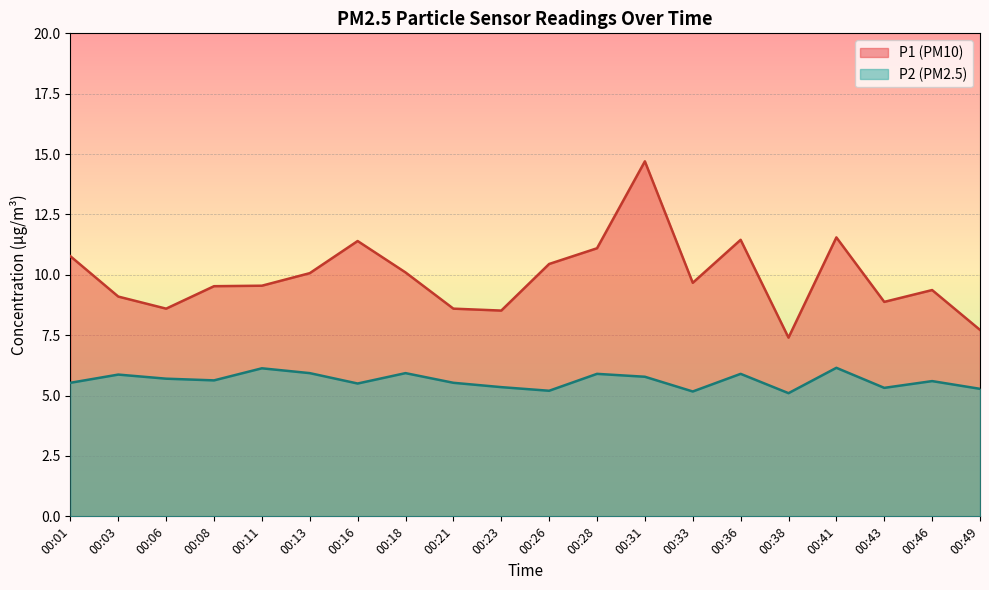

What is the minimum value for P2?

5.1